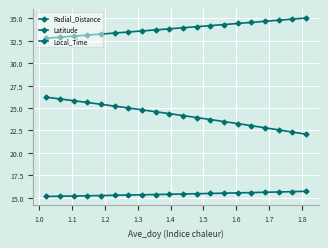

How many series are shown in this chart?

3